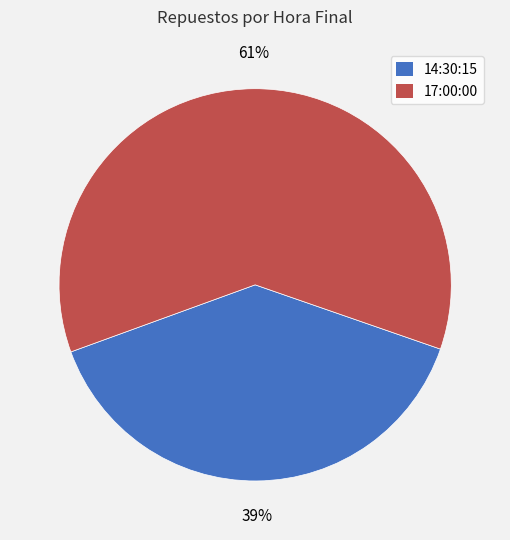

Combined, do 14:30:15 and 17:00:00 account for over 50%?

Yes